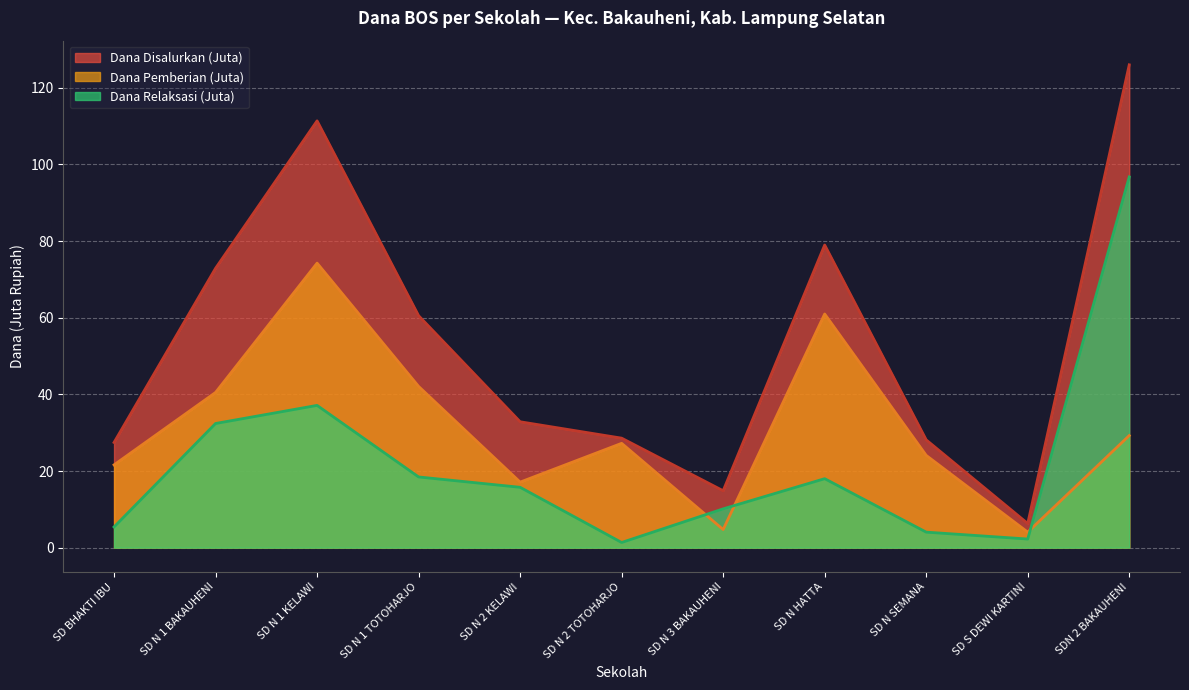

What is the approximate value of Pemberian Relaksasi (Siswa) at SDN 2 BAKAUHENI?

96.8